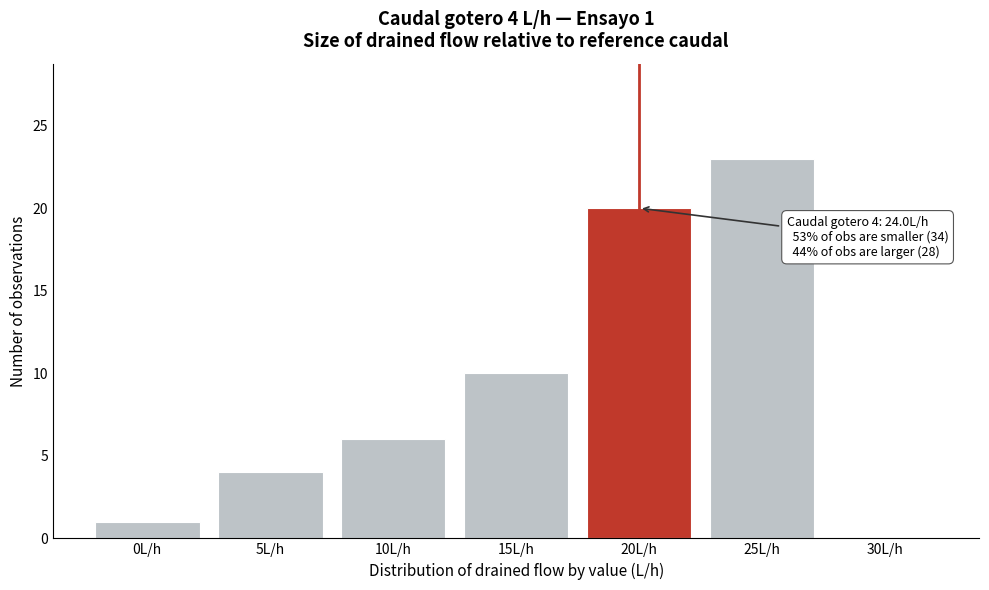

Reading left to right, transcribe all the data shown in this chart.

0L/h=1	5L/h=4	10L/h=6	15L/h=10	20L/h=20	25L/h=23	30L/h=0